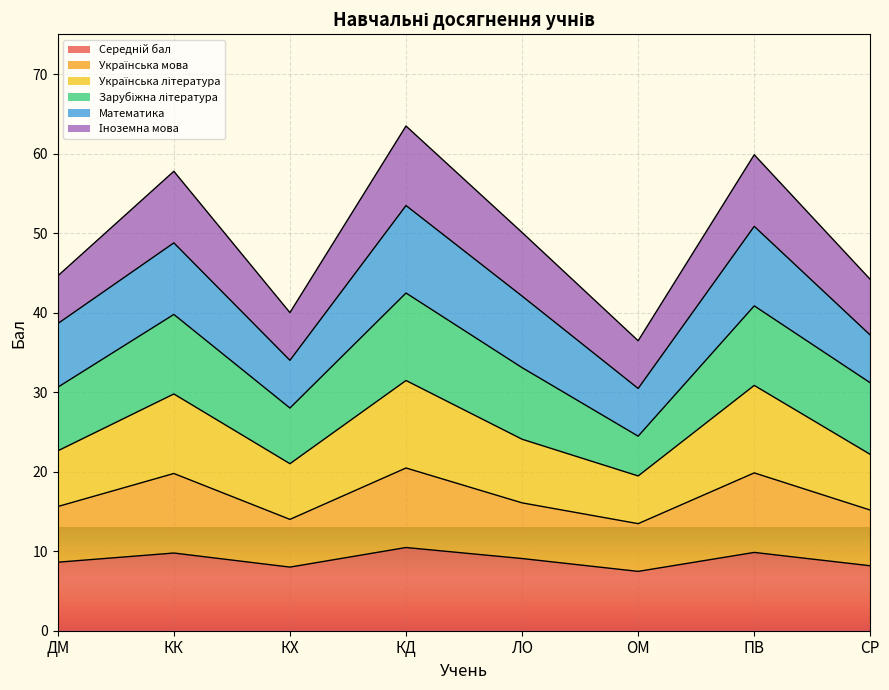

What is the difference between the Українська мова values at СР and КХ?

1.2